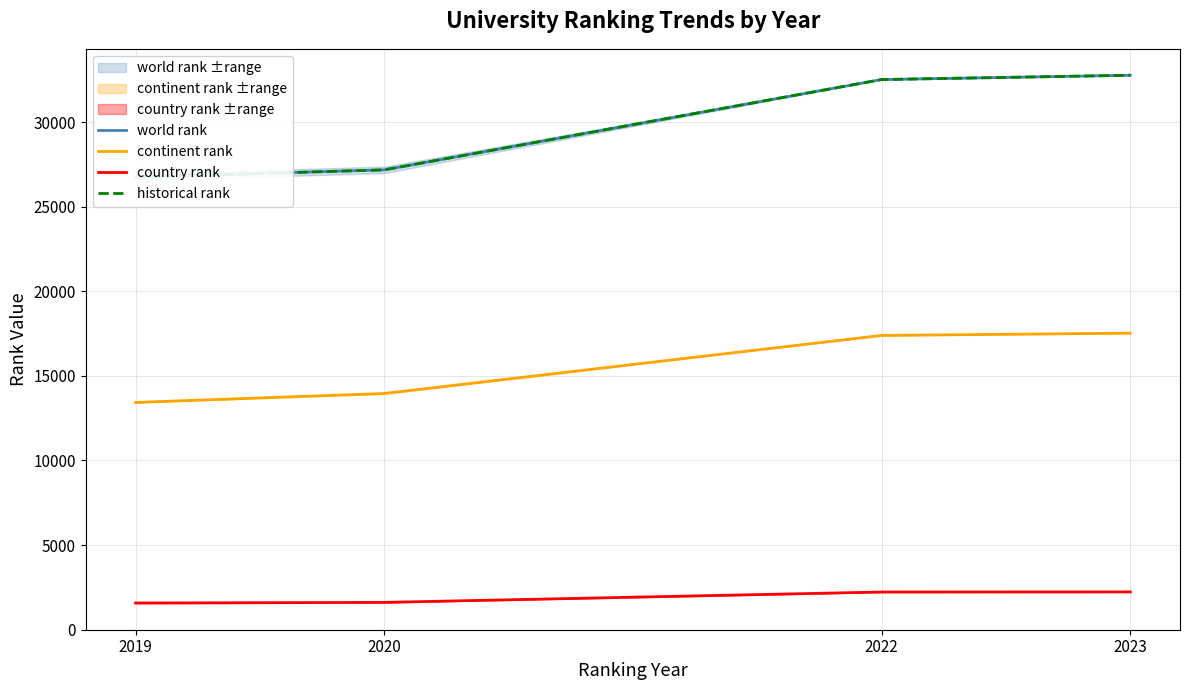

Reading right to left, extract all data points from this chart.

world rank: 32766.0	32511.0	27173.5	26752.0
continent rank: 17523.0	17389.0	13958.0	13429.5
country rank: 2233.0	2225.0	1612.0	1574.5
historical rank: 32766.0	32511.0	27173.5	26752.0